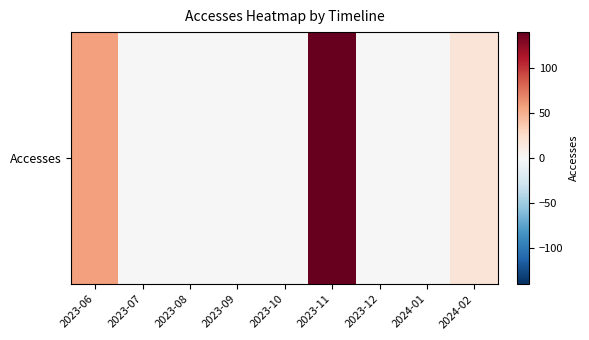

Reading right to left, list all the values displayed in this chart.

2024-02=18	2024-01=0	2023-12=0	2023-11=140	2023-10=0	2023-09=0	2023-08=0	2023-07=0	2023-06=57